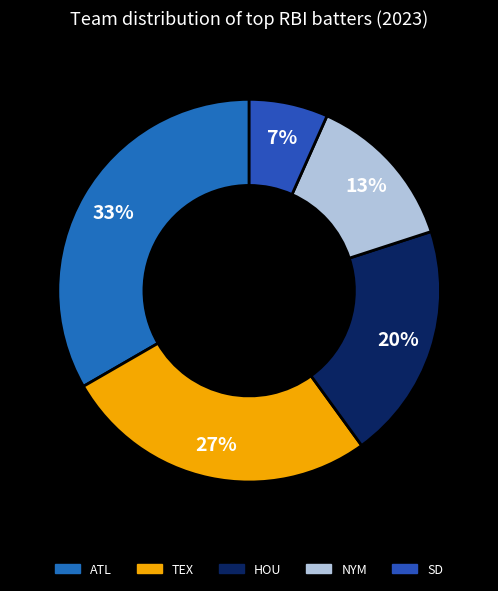

What is the largest slice in the pie chart?

ATL